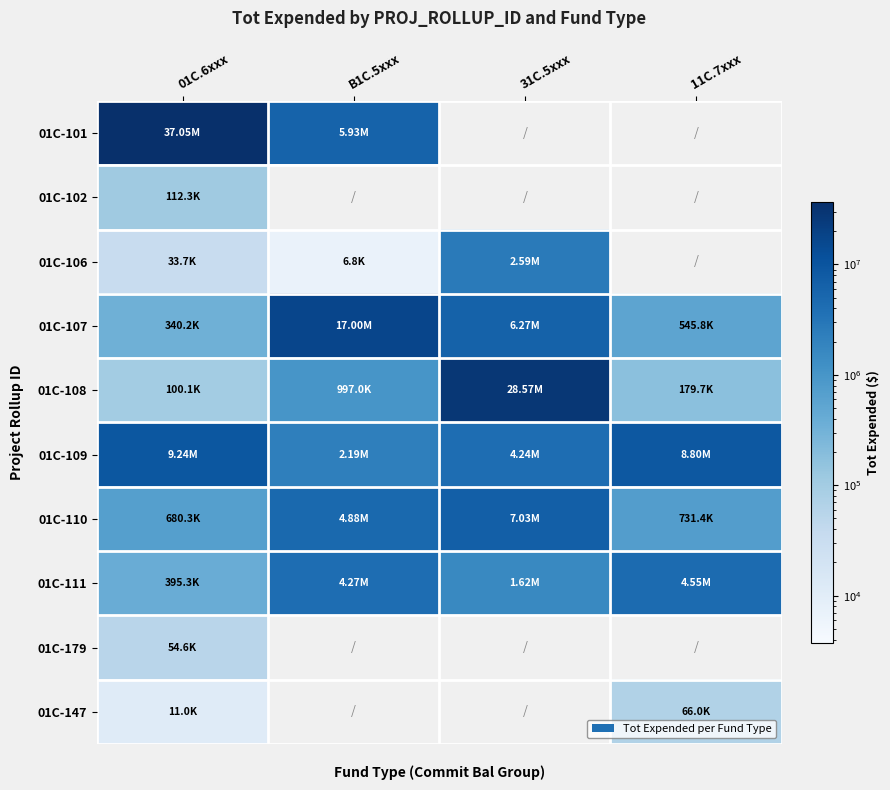

Rank the series at B1C.5xxx from highest to lowest value.

01C-107, 01C-101, 01C-110, 01C-111, 01C-109, 01C-108, 01C-106, 01C-102, 01C-179, 01C-147